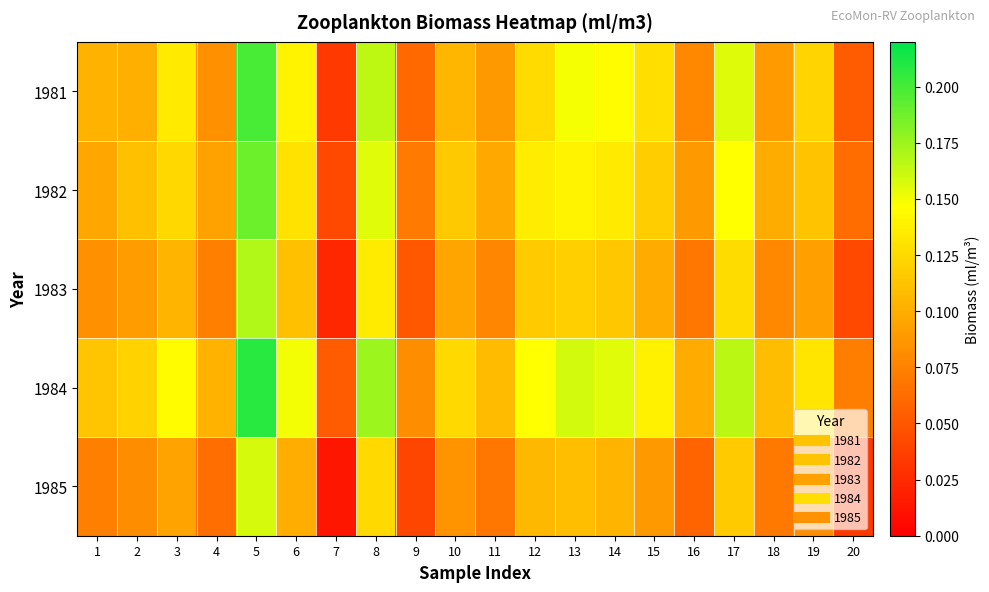

What is the greatest value displayed?

0.2